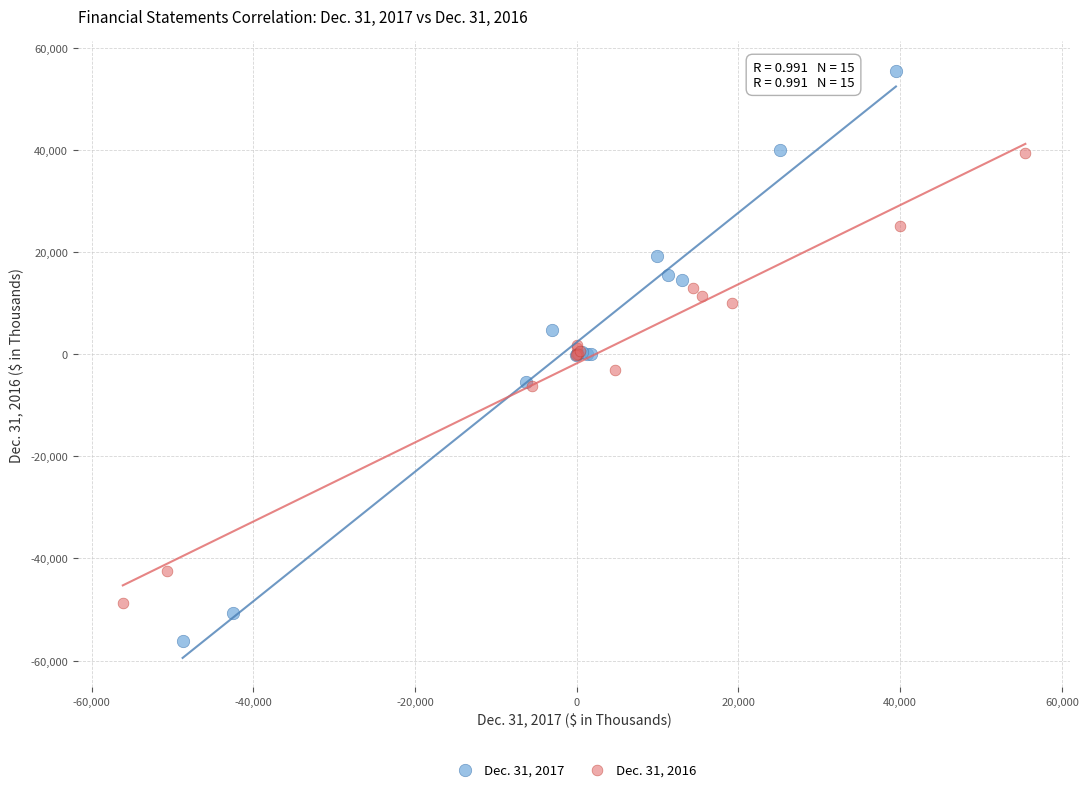

Which series has the widest spread of Y values?

Dec. 31, 2017